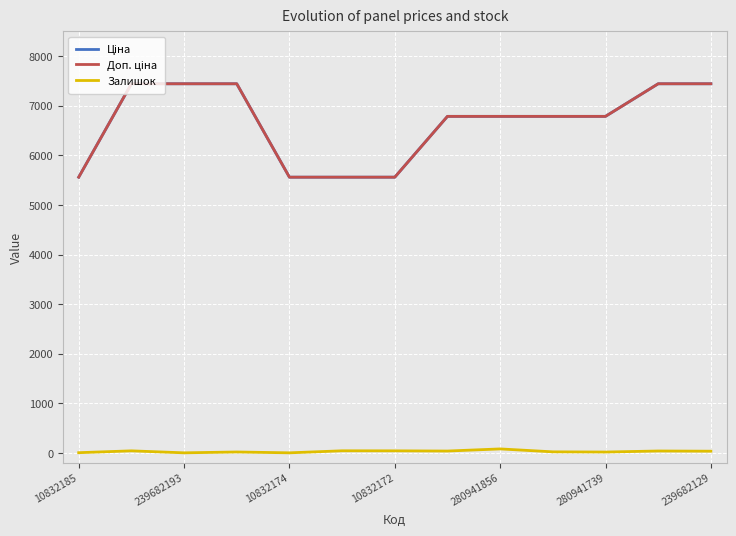

Does the chart display data point markers on the line(s)?

No